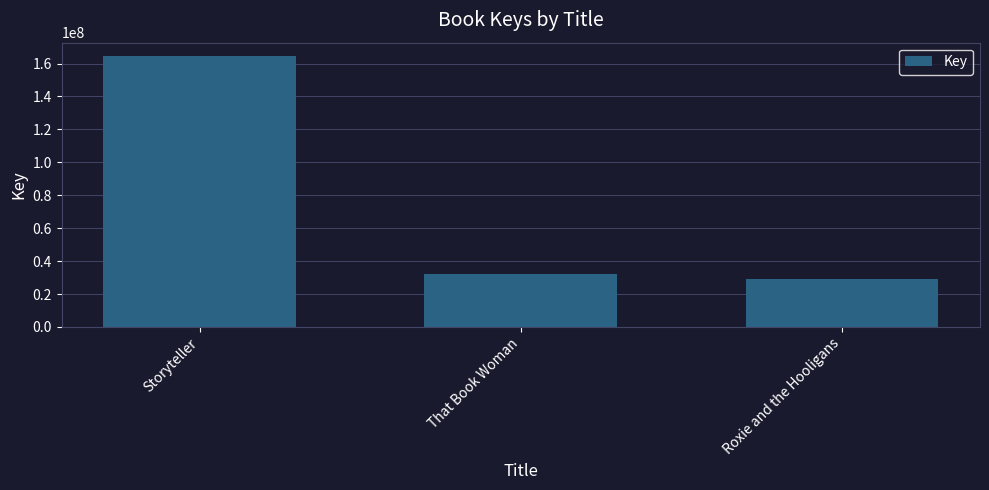

What is the label of the 1st bar from the left?

Storyteller